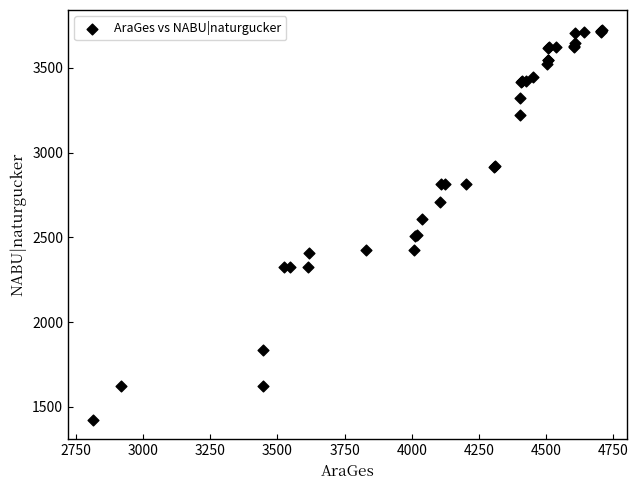

What Y value in the scatter plot is closest to 2576?

2610